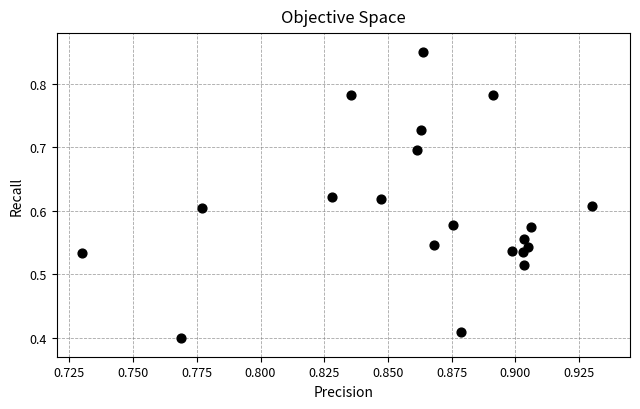

Count the number of points in this scatter plot.

20